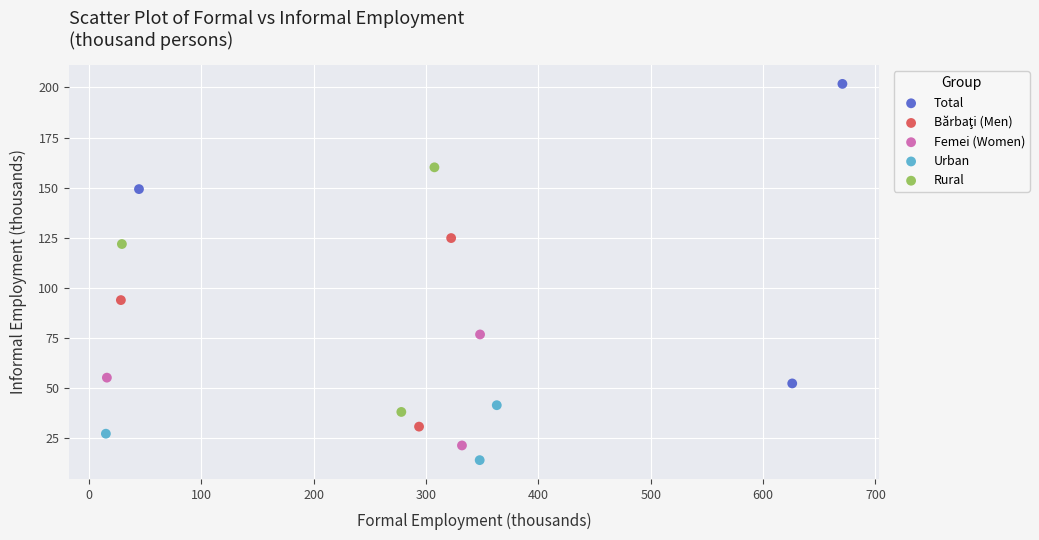

Which series has the largest Y range (max minus min)?

Total